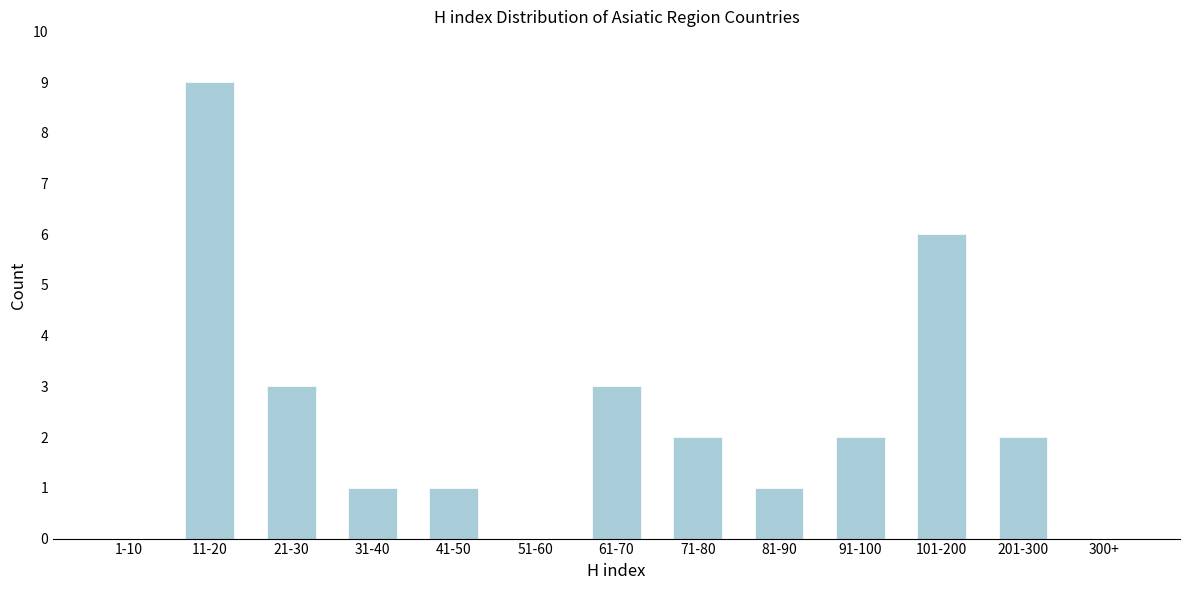

Reading left to right, list all the values displayed in this chart.

1-10=0	11-20=9	21-30=3	31-40=1	41-50=1	51-60=0	61-70=3	71-80=2	81-90=1	91-100=2	101-200=6	201-300=2	300+=0